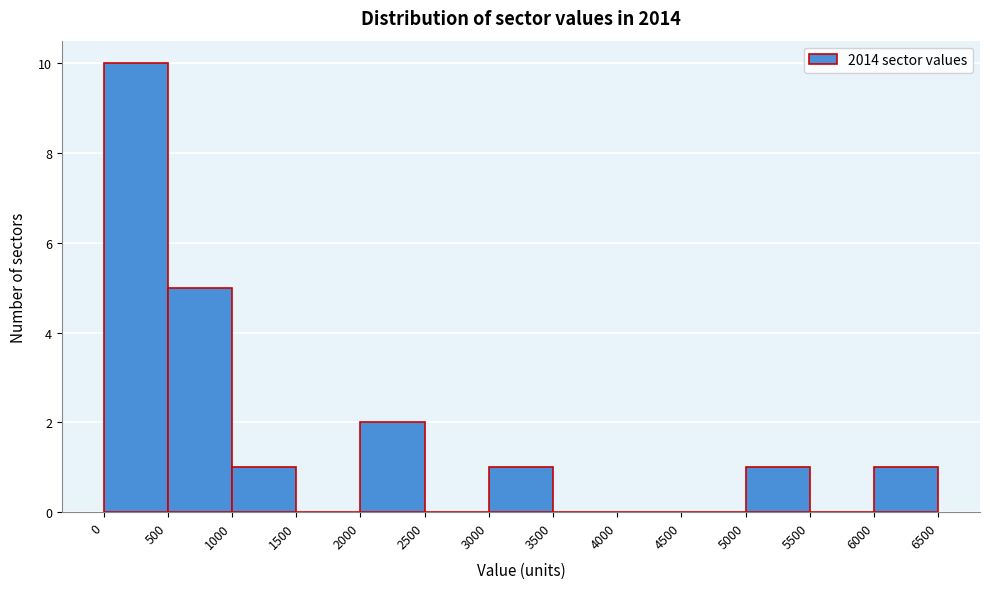

Reading left to right, list every bar in this chart as the range it spans on the x-axis followed by its height. The values are not printed on the chart, so give them approximately, as read against the axis.

0 to 500: 10
500 to 1000: 5
1000 to 1500: 1
1500 to 2000: 0
2000 to 2500: 2
2500 to 3000: 0
3000 to 3500: 1
3500 to 4000: 0
4000 to 4500: 0
4500 to 5000: 0
5000 to 5500: 1
5500 to 6000: 0
6000 to 6500: 1